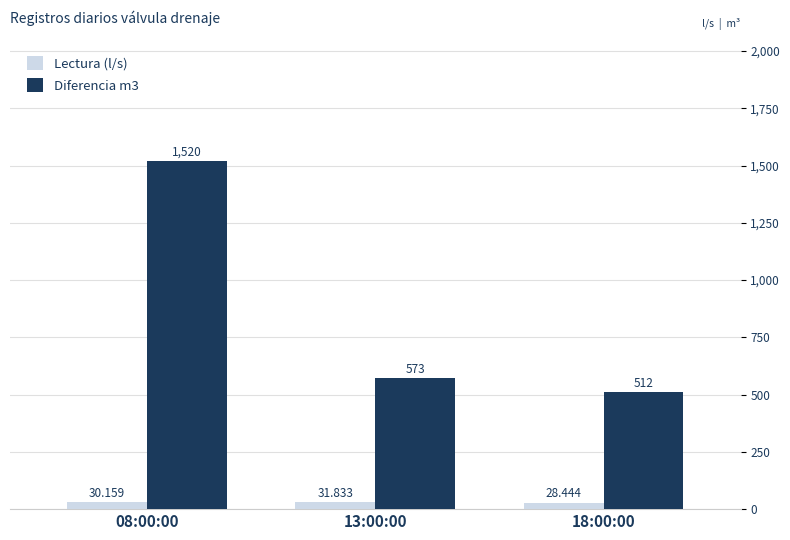

How many values in the Lectura (l/s) series exceed 30?

2